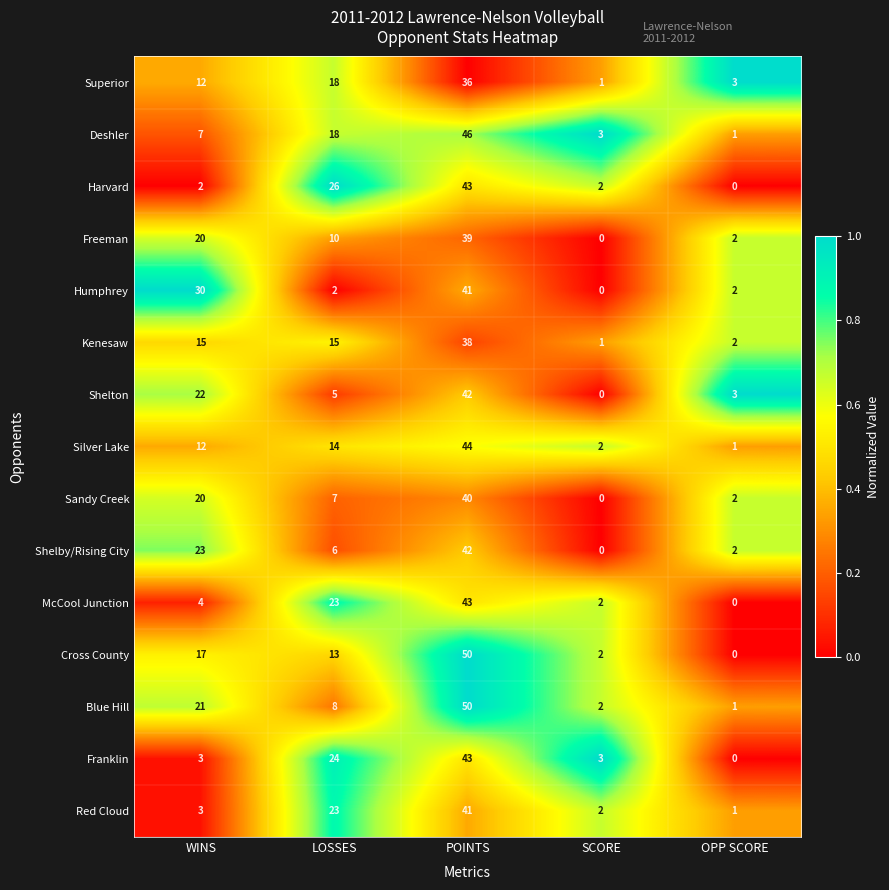

What is the total value across all series at POINTS?

638